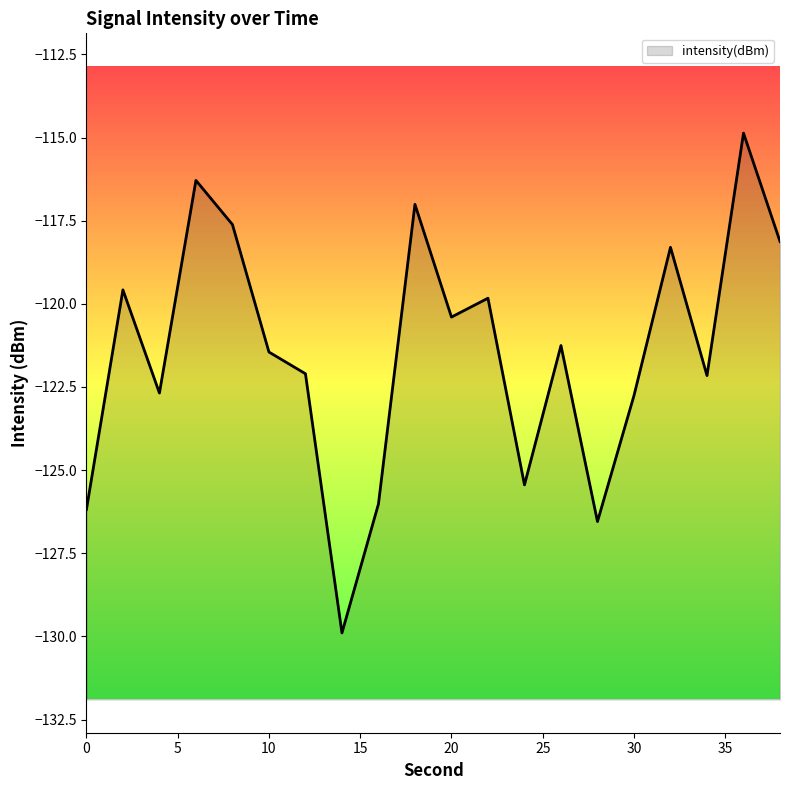

The value at 14 is -170.5. True or false?

False